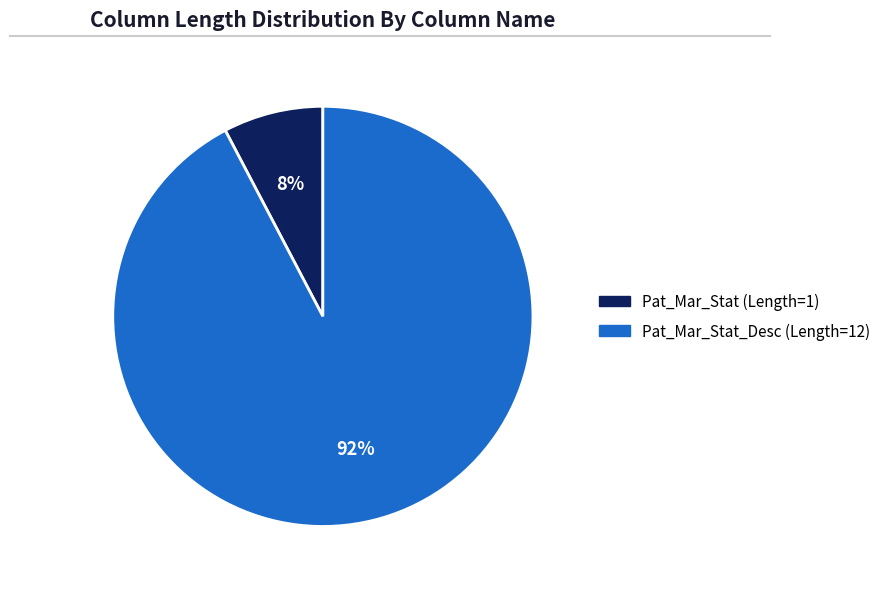

Is there a majority slice in this chart?

Yes